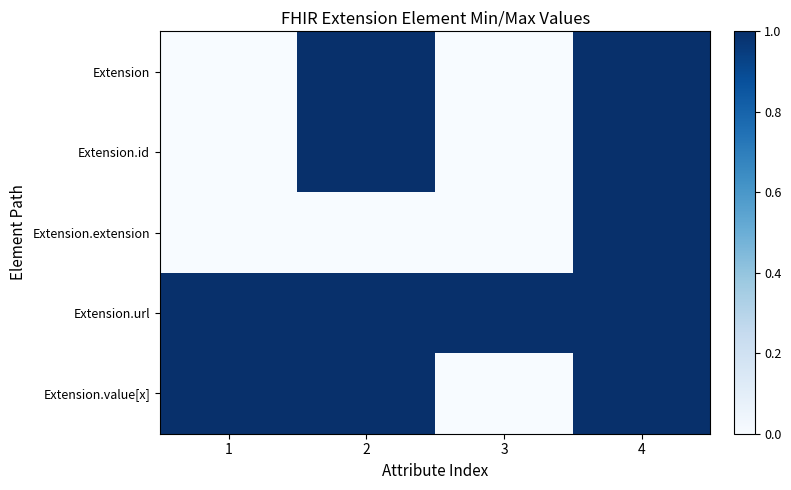

What is the spread (max minus min) of values at 1?

1